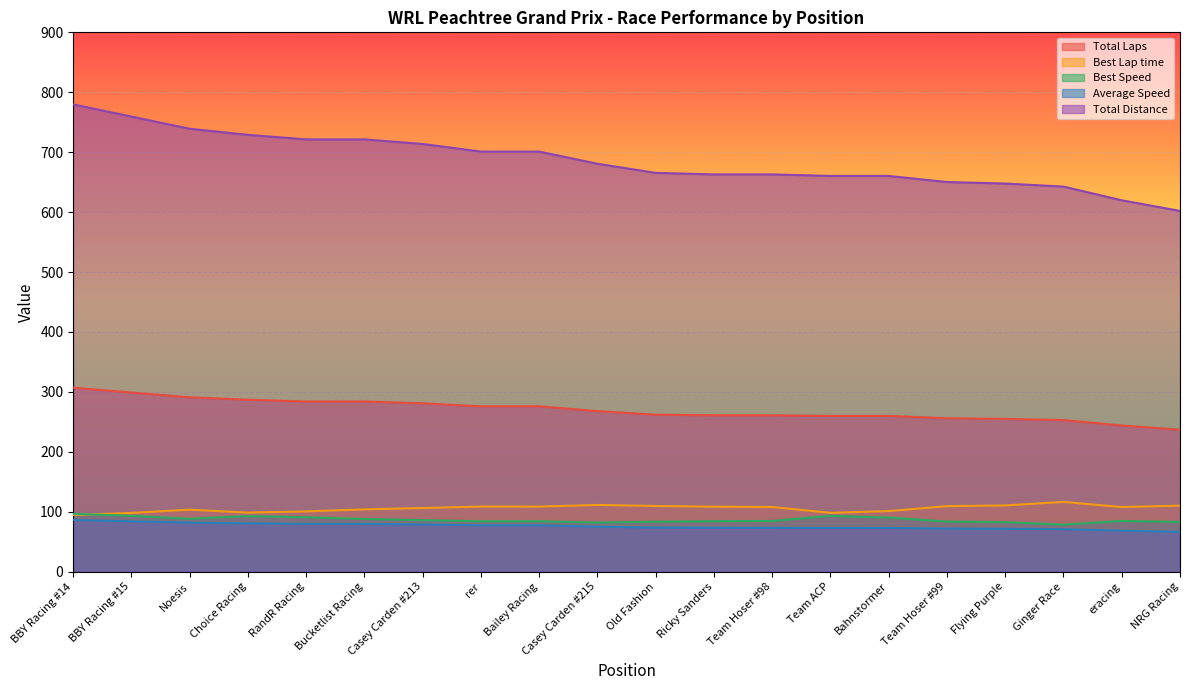

What value does the Total Distance series have at Team Hoser #99?

650.2